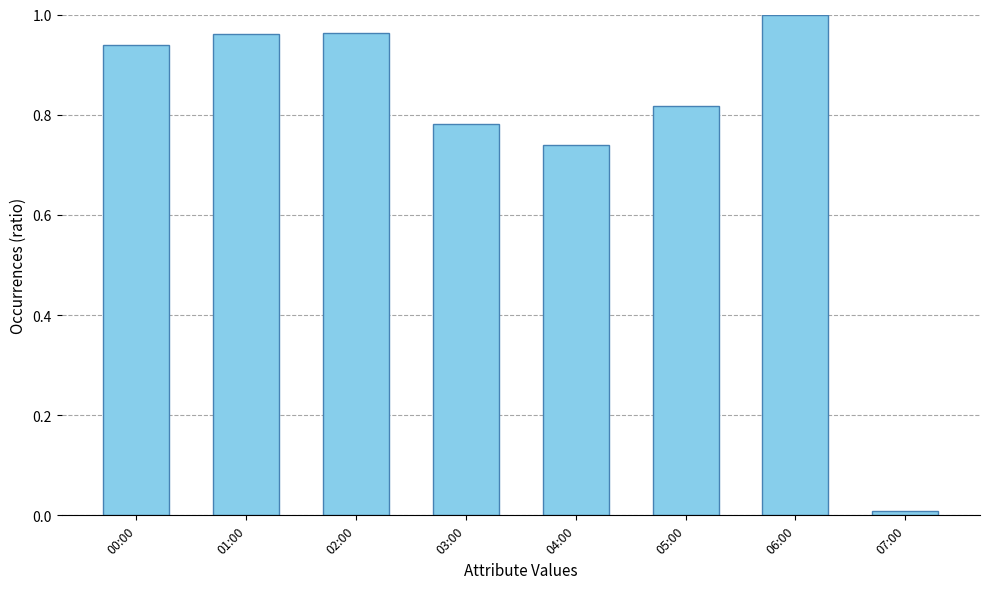

The chart shows a value of 0.4 at 02:00. True or false?

False